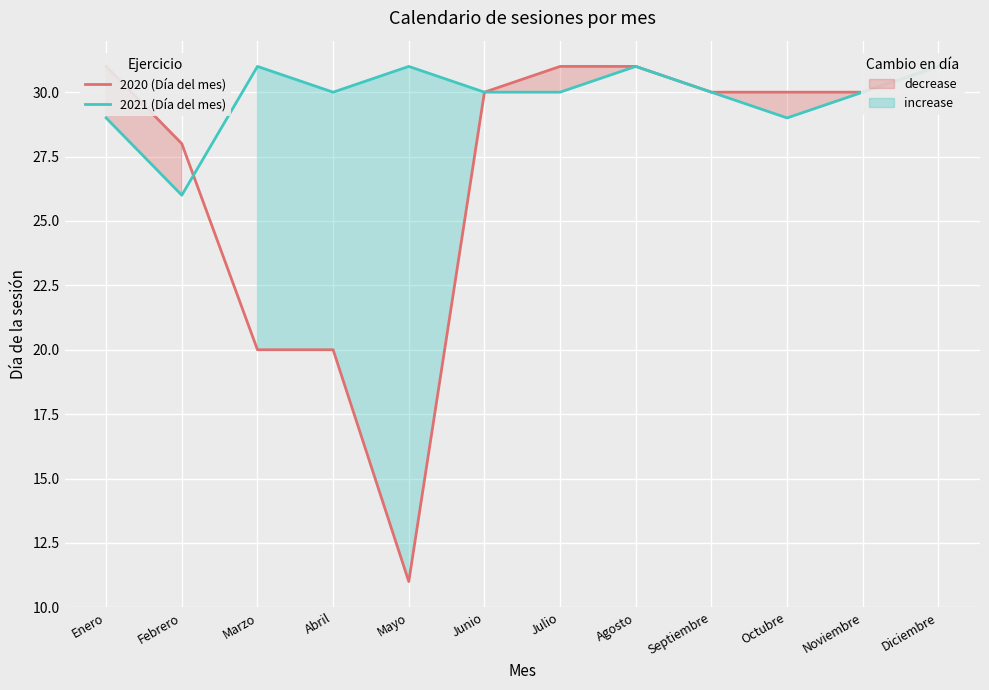

Is the value of 2021 (Día del mes) at Septiembre greater than the value of 2020 (Día del mes) at Abril?

Yes